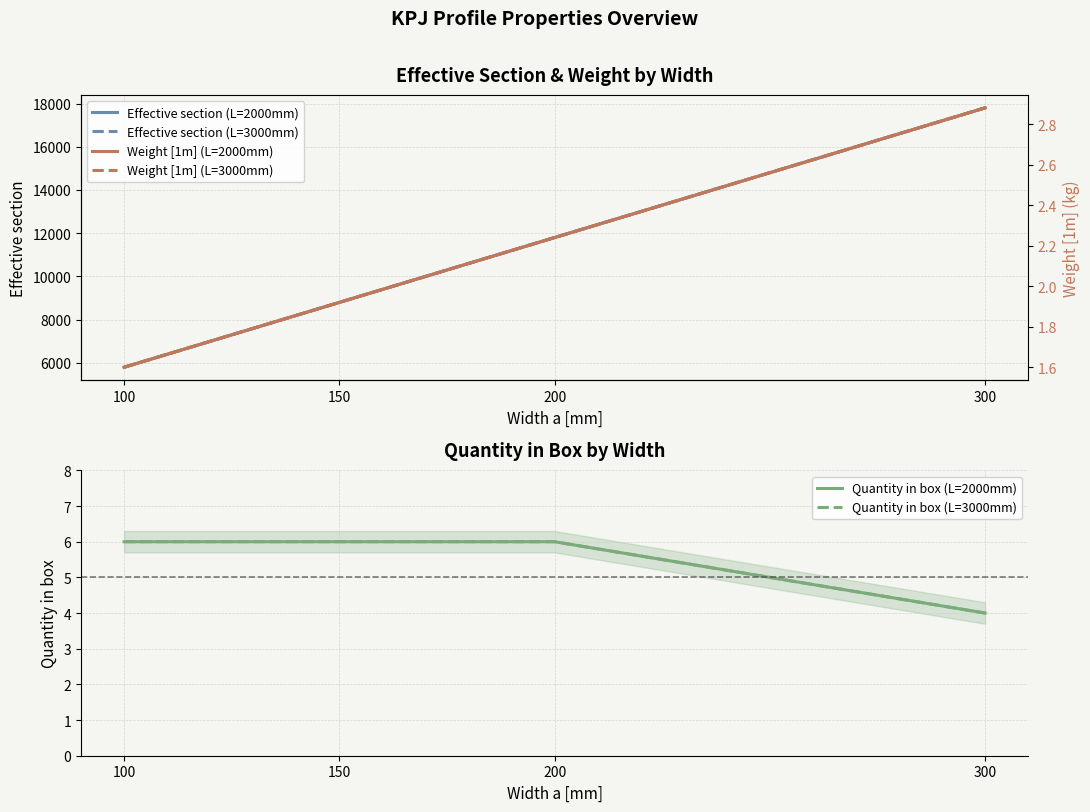

Reading right to left, extract all data points from this chart.

Effective section (L=2000mm): 300=17800.0	200=11800.0	150=8800.0	100=5800.0
Effective section (L=3000mm): 300=17800.0	200=11800.0	150=8800.0	100=5800.0
Quantity in box (L=2000mm): 300=4.0	200=6.0	150=6.0	100=6.0
Quantity in box (L=3000mm): 300=4.0	200=6.0	150=6.0	100=6.0
Weight [1m] (L=2000mm): 300=2.9	200=2.2	150=1.9	100=1.6
Weight [1m] (L=3000mm): 300=2.9	200=2.2	150=1.9	100=1.6